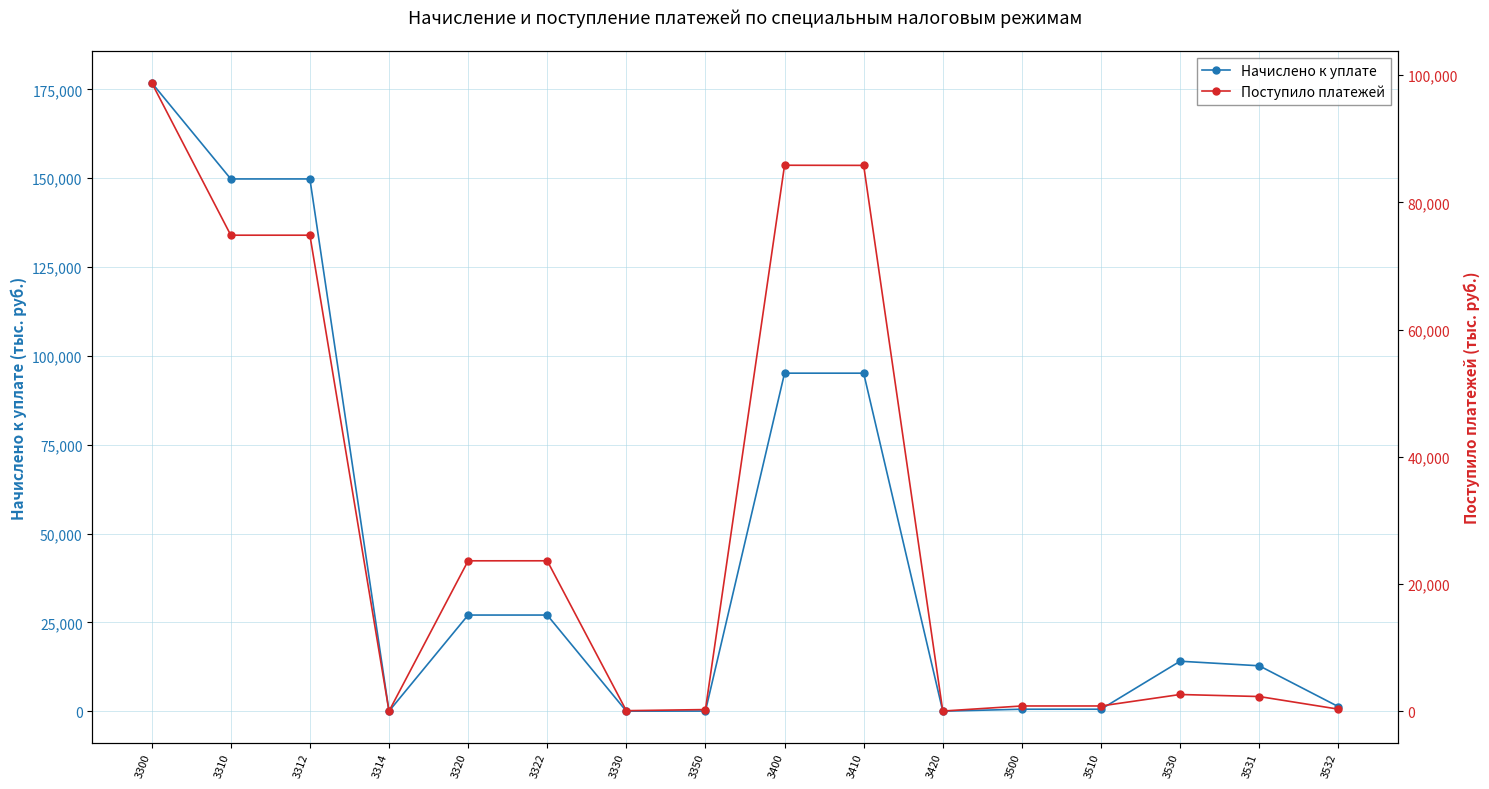

Rank the series by their maximum value, from lowest to highest.

Поступило платежей, Начислено к уплате